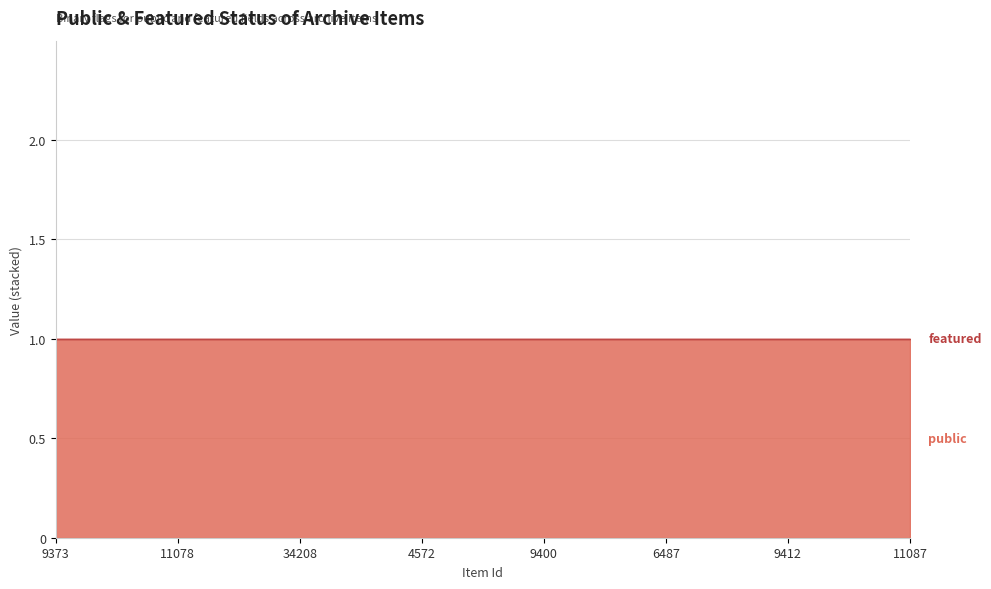

True or false: public and featured intersect in this chart.

False